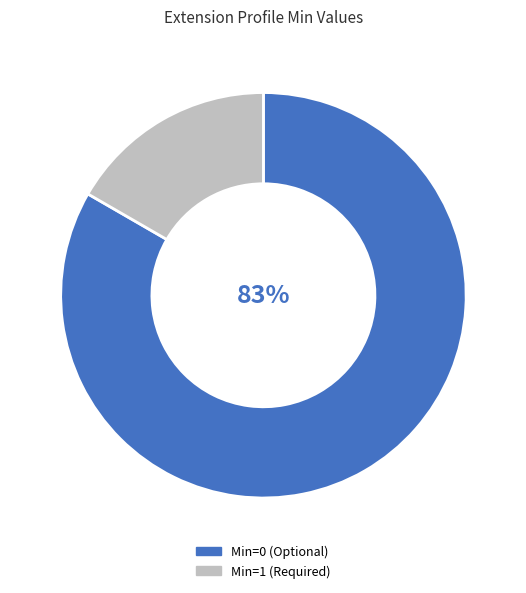

Is there a majority slice in this chart?

Yes